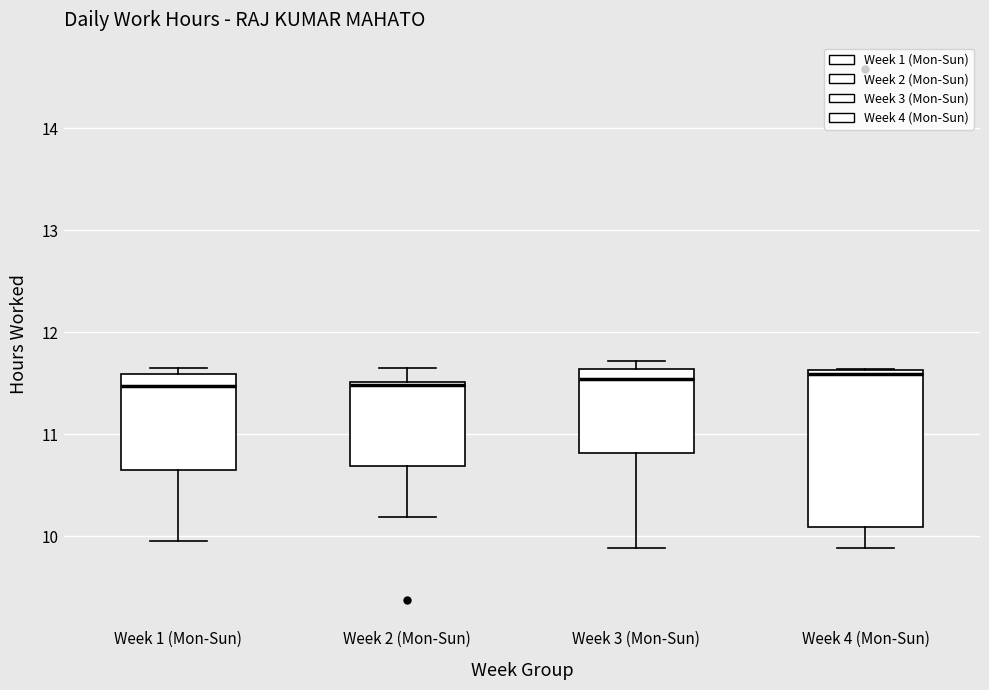

Reading left to right, read every box against the y-axis: the position of its median line, the range the box covers, and the ends of its whiskers. The values are not printed on the chart, so give them approximately, as read against the axis.

Week 1 (Mon-Sun): median 11.5, box 10.7 to 11.6, whiskers 10.0 to 11.7
Week 2 (Mon-Sun): median 11.5, box 10.7 to 11.5, whiskers 10.2 to 11.7
Week 3 (Mon-Sun): median 11.5, box 10.8 to 11.6, whiskers 9.9 to 11.7
Week 4 (Mon-Sun): median 11.6 (just below the box's upper edge), box 10.1 to 11.6, whiskers 9.9 to 11.6